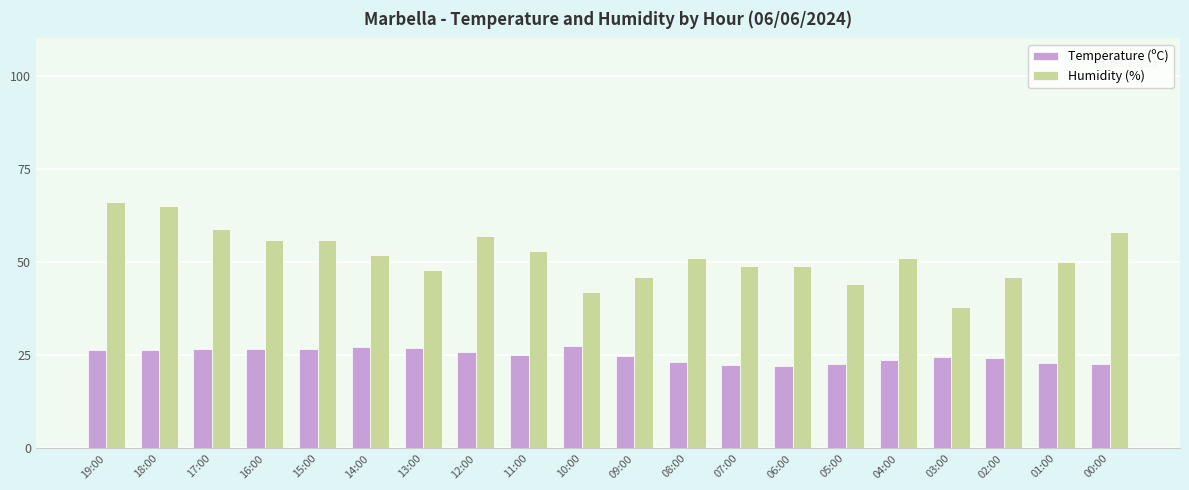

What is the difference between the second highest and second lowest values in the Temperature (ºC) series?

4.7